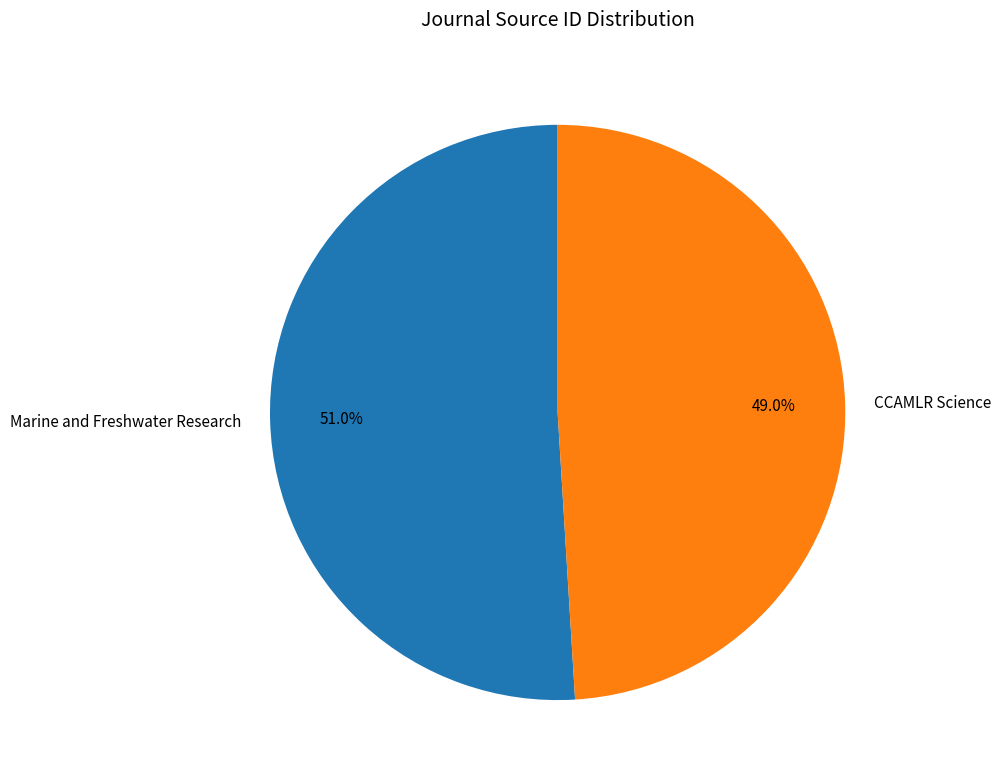

The Marine and Freshwater Research slice represents 51% of the pie. True or false?

True